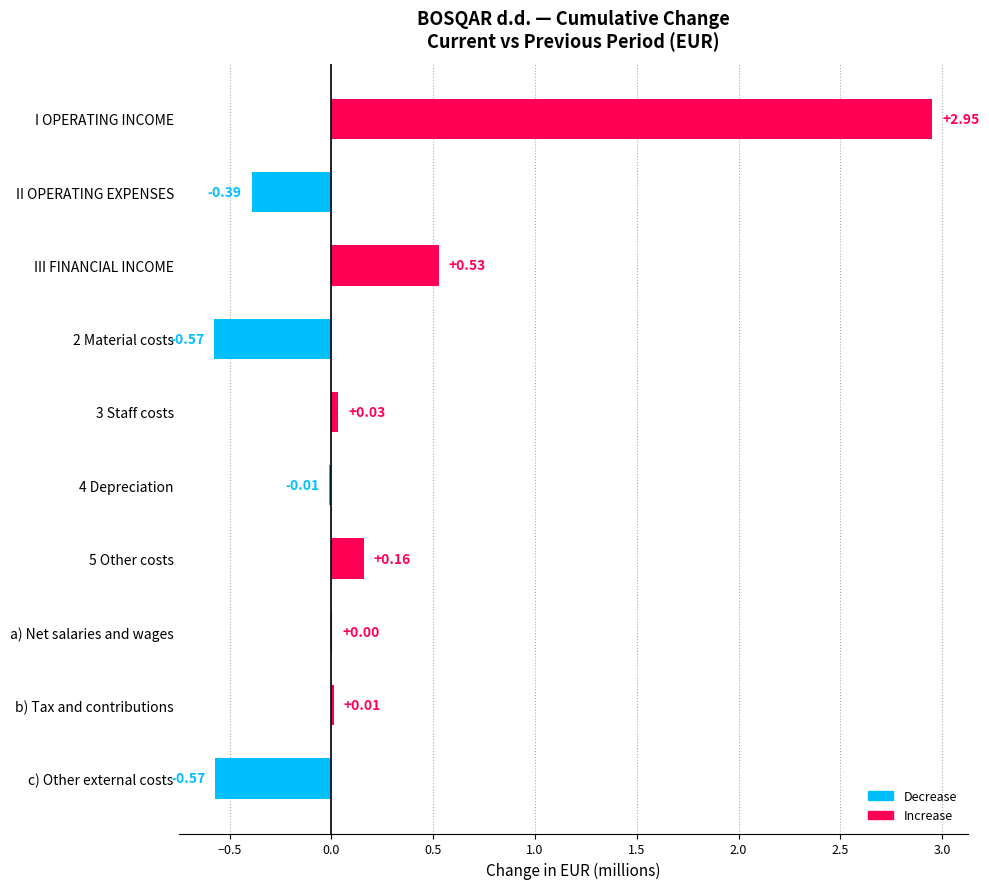

What is the change in value from I OPERATING INCOME to 3 Staff costs?

-2.9